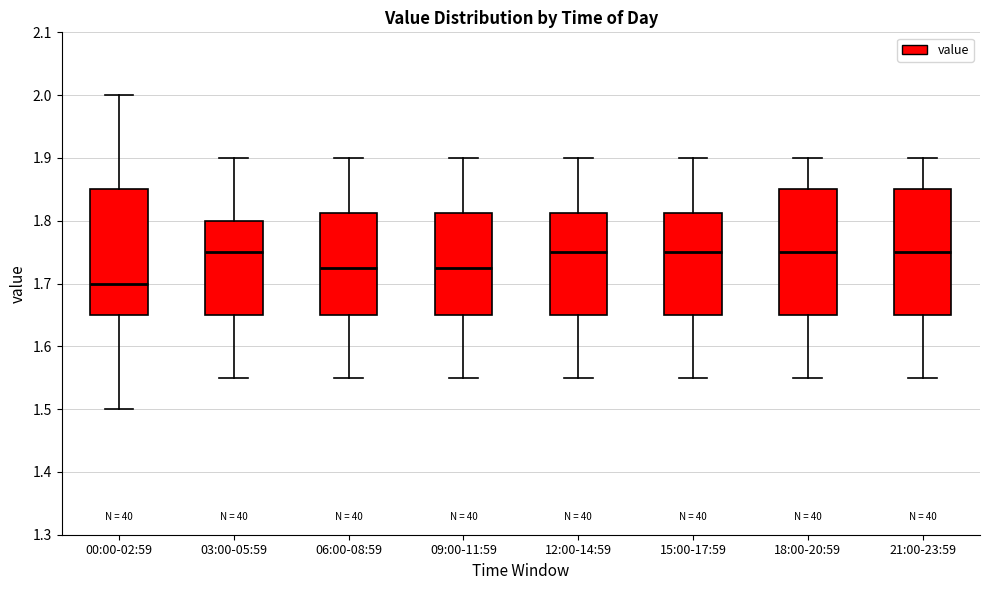

Which box's median line is the lowest?

00:00-02:59